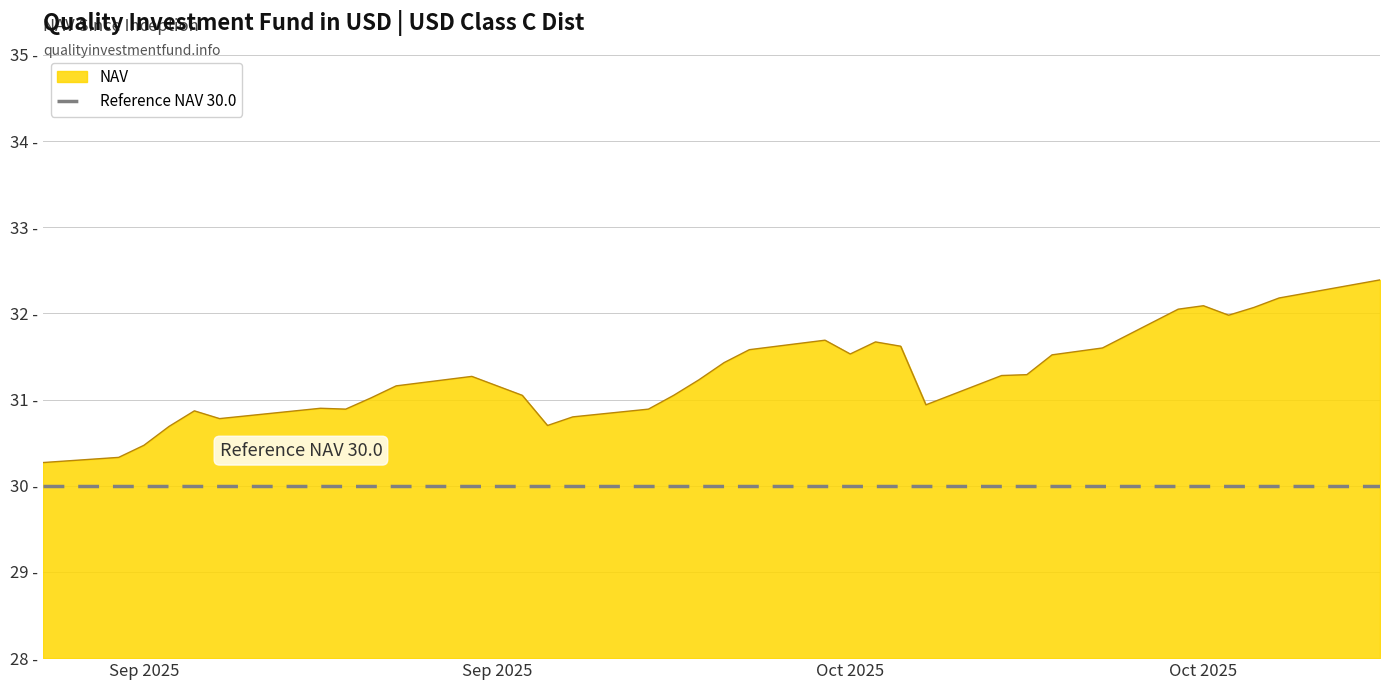

List the labels in order of value, largest first.

10/28/2025, 10/24/2025, 10/21/2025, 10/23/2025, 10/20/2025, 10/22/2025, 10/06/2025, 10/08/2025, 10/09/2025, 10/17/2025, 10/03/2025, 10/16/2025, 10/07/2025, 10/15/2025, 10/02/2025, 10/14/2025, 10/13/2025, 09/22/2025, 10/01/2025, 09/23/2025, 09/19/2025, 09/30/2025, 09/24/2025, 09/18/2025, 10/10/2025, 09/16/2025, 09/29/2025, 09/17/2025, 09/15/2025, 09/11/2025, 09/26/2025, 09/12/2025, 09/25/2025, 09/10/2025, 09/09/2025, 09/08/2025, 09/05/2025